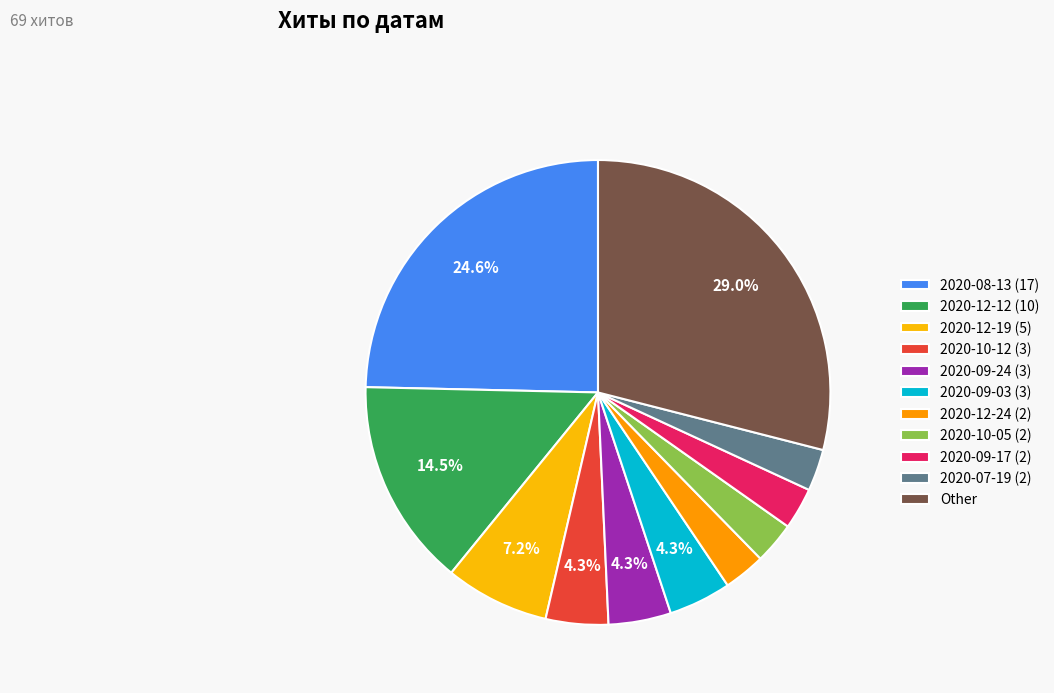

How many slices are in this pie chart?

11